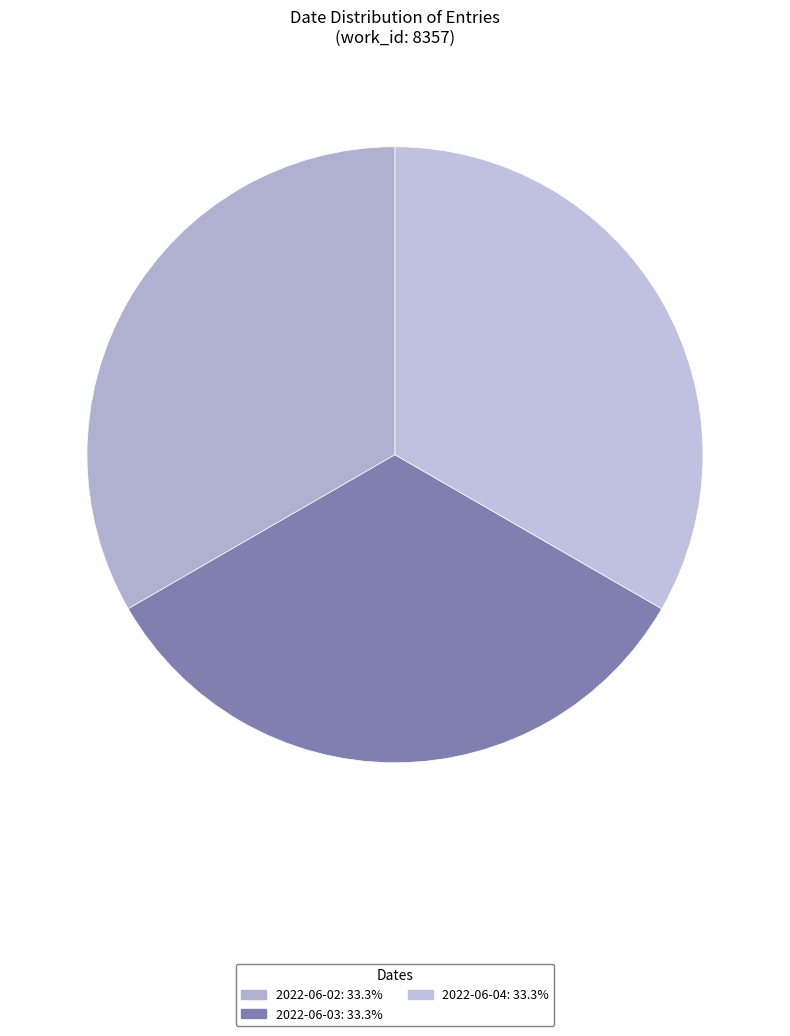

How many slices are in this pie chart?

3